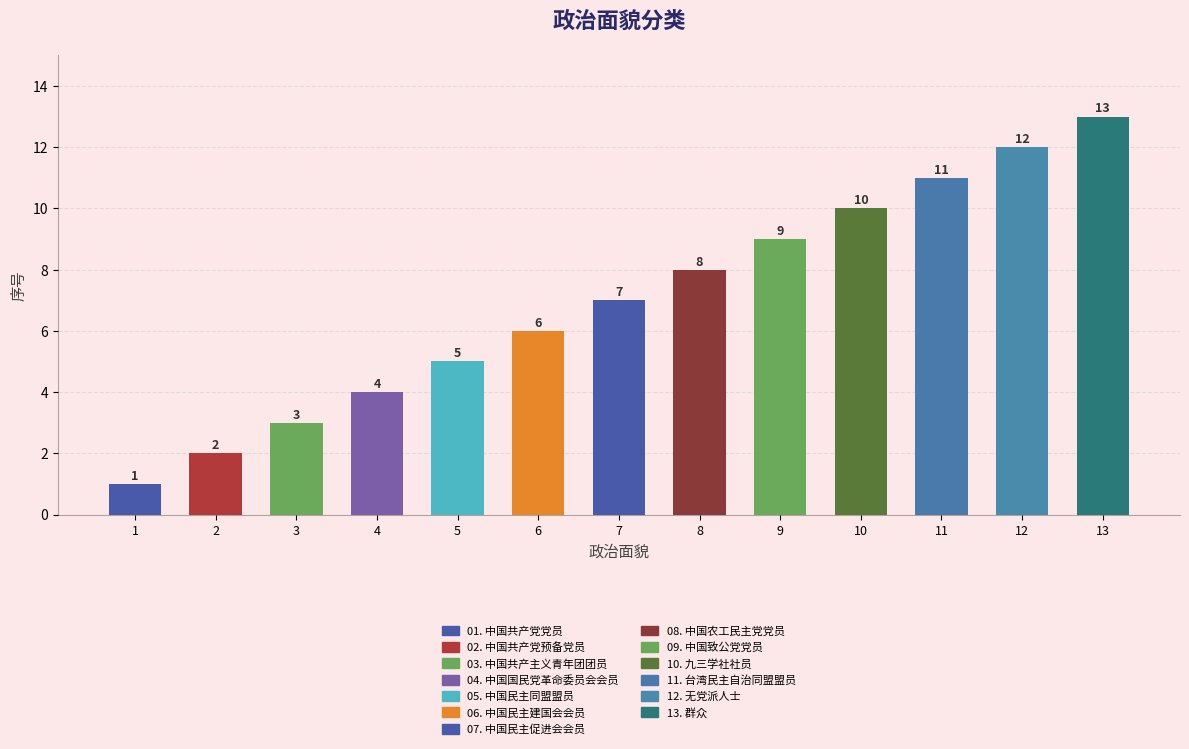

Count the number of categories in the chart.

13